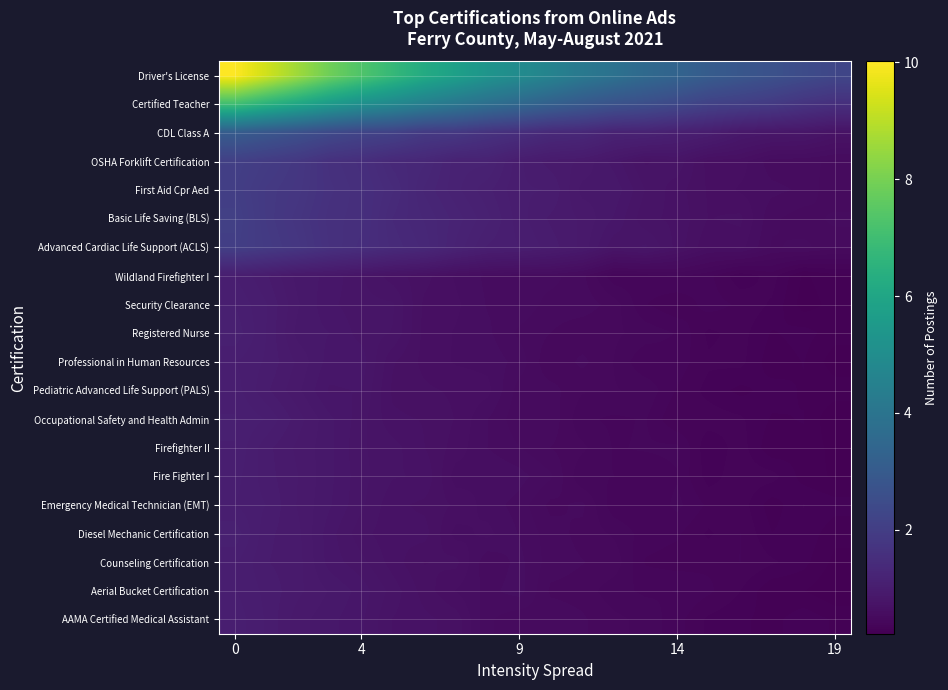

How many data points does each series have?

20